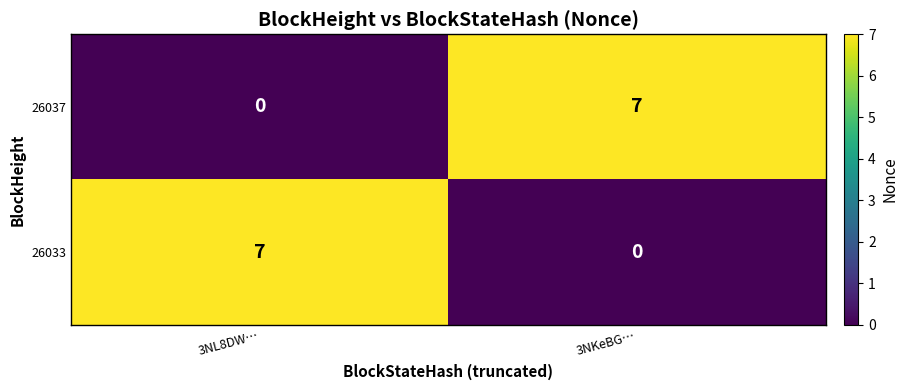

The 26033 series shows 7 at 3NL8DW…. True or false?

True